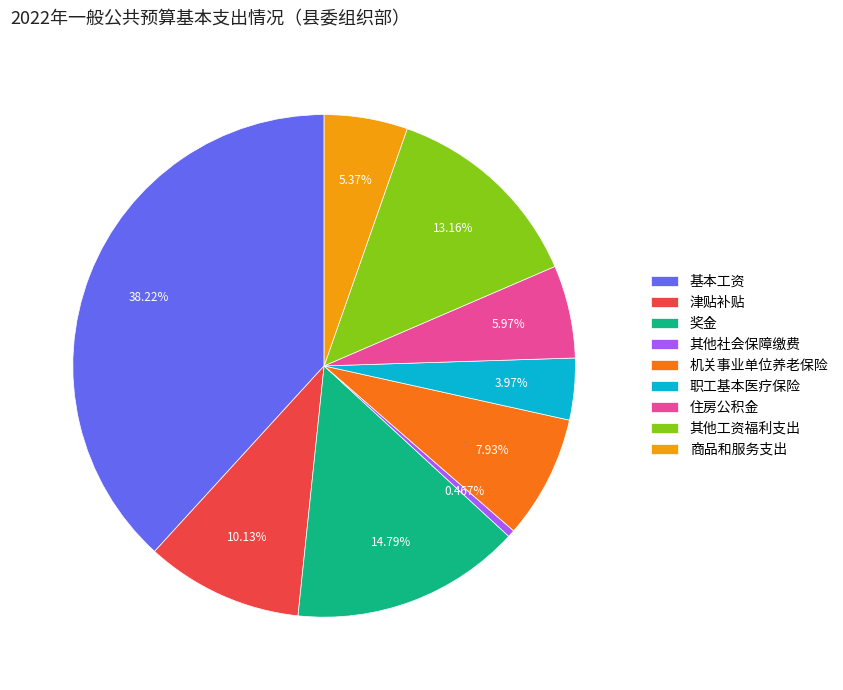

To the nearest percent, what is the average slice percentage?

11%